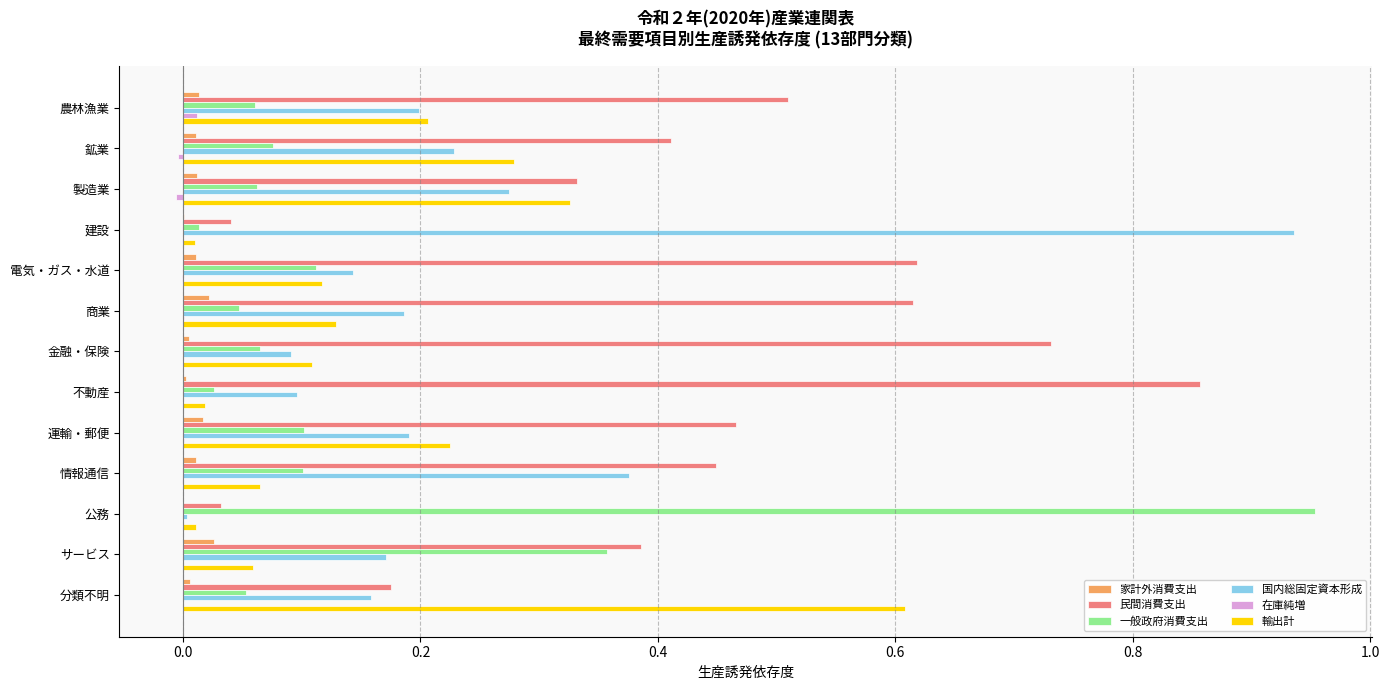

Between 電気・ガス・水道 and 公務, which series saw the biggest shift?

一般政府消費支出